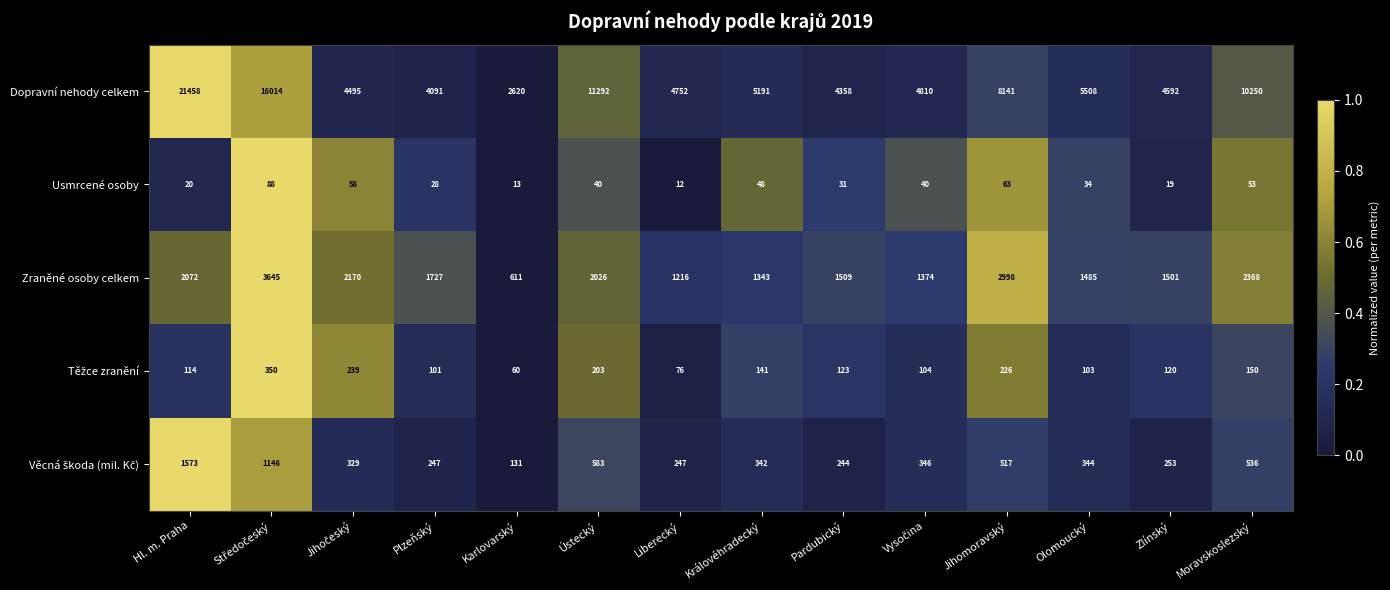

Which series has the widest spread of values?

Dopravní nehody celkem